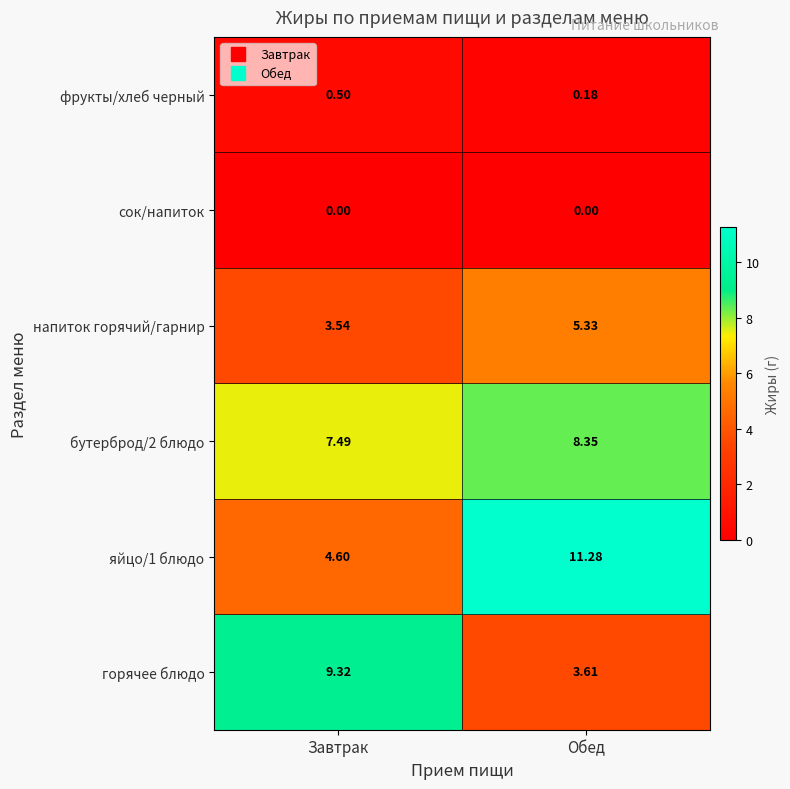

Which label corresponds to the largest value in the chart?

Обед